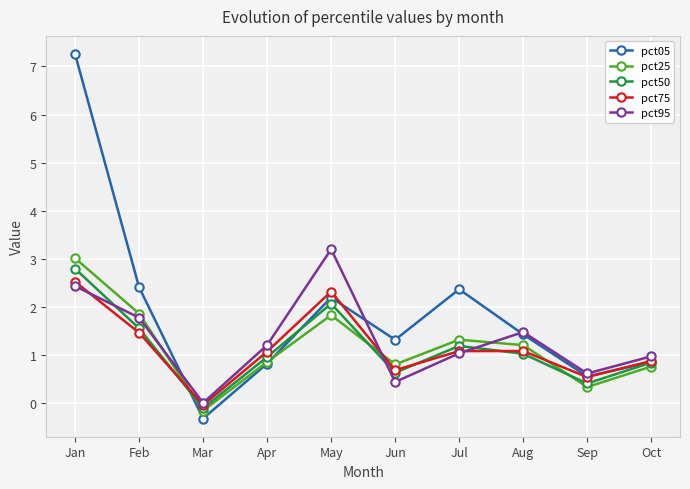

What is the difference between the maximum and minimum values in the pct75 series?

2.6